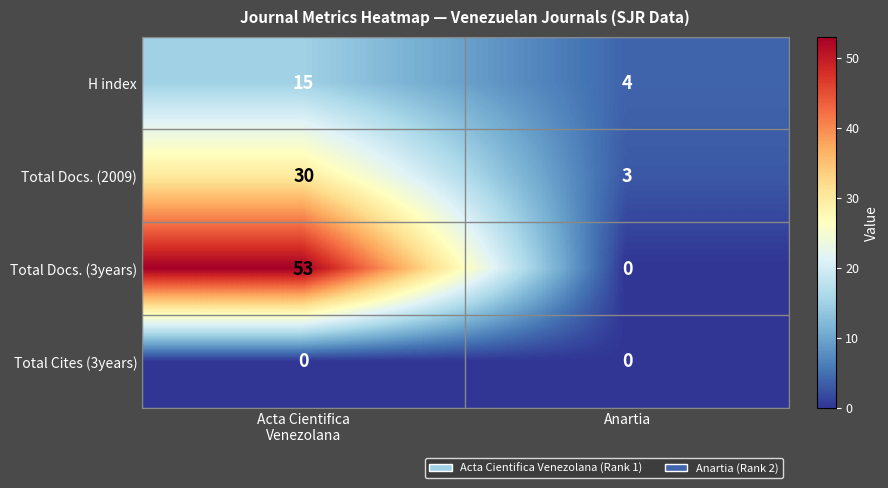

Which series has the widest spread of values?

Total Docs. (3years)